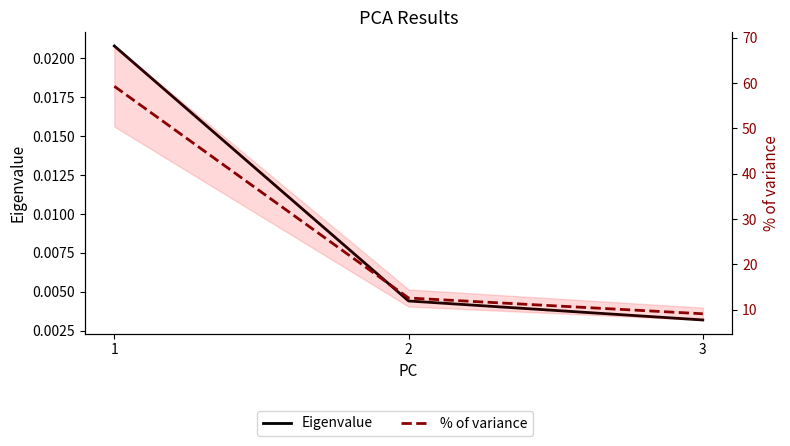

Which series has the widest spread of values?

% of variance